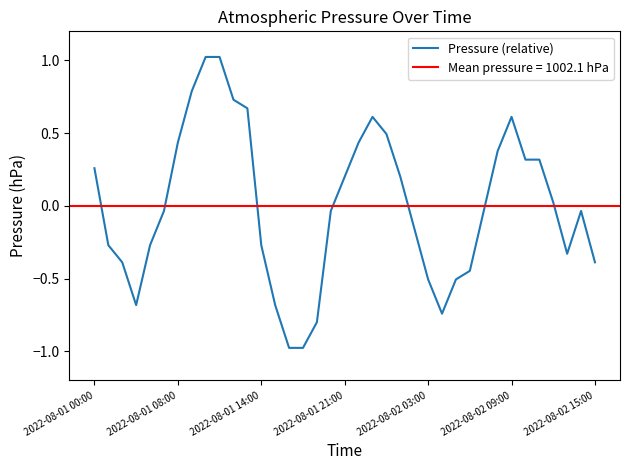

What is the value of the 28th point from the left?

-0.4